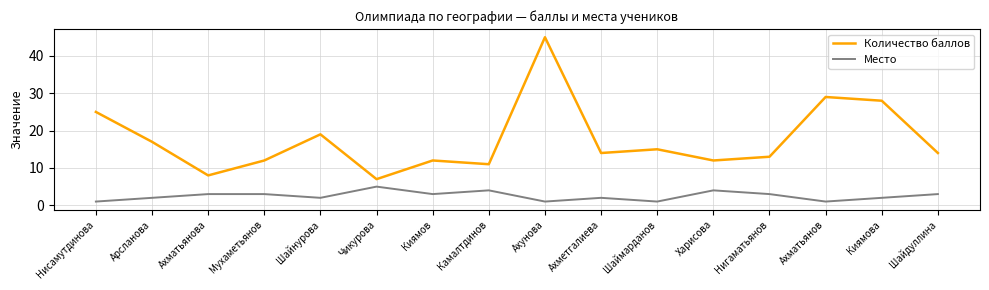

True or false: Количество баллов has a value of 3 at Шайдуллина.

False